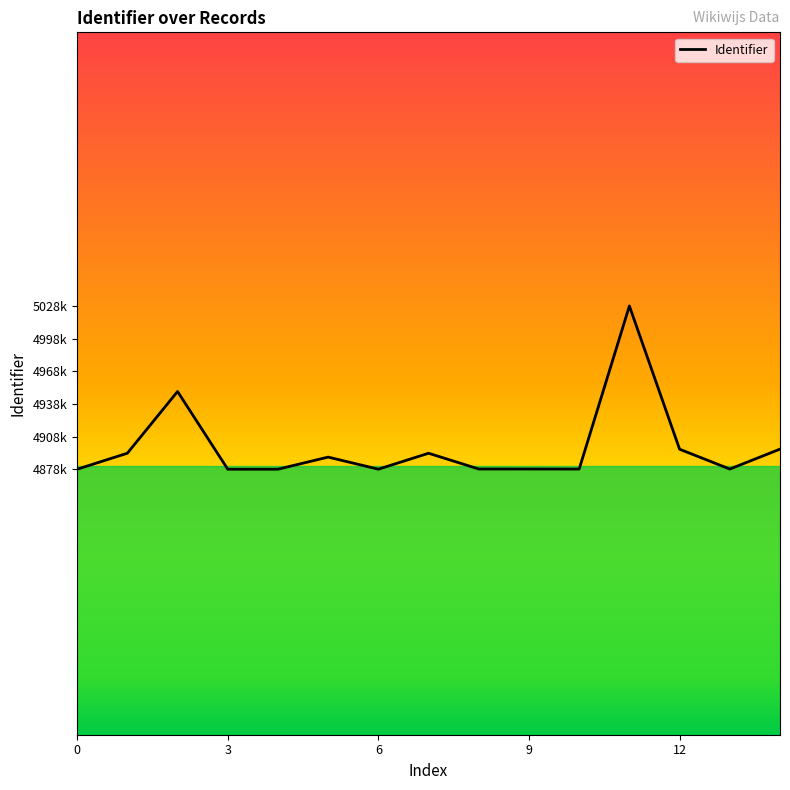

Is this an area chart (filled region under the line)?

No